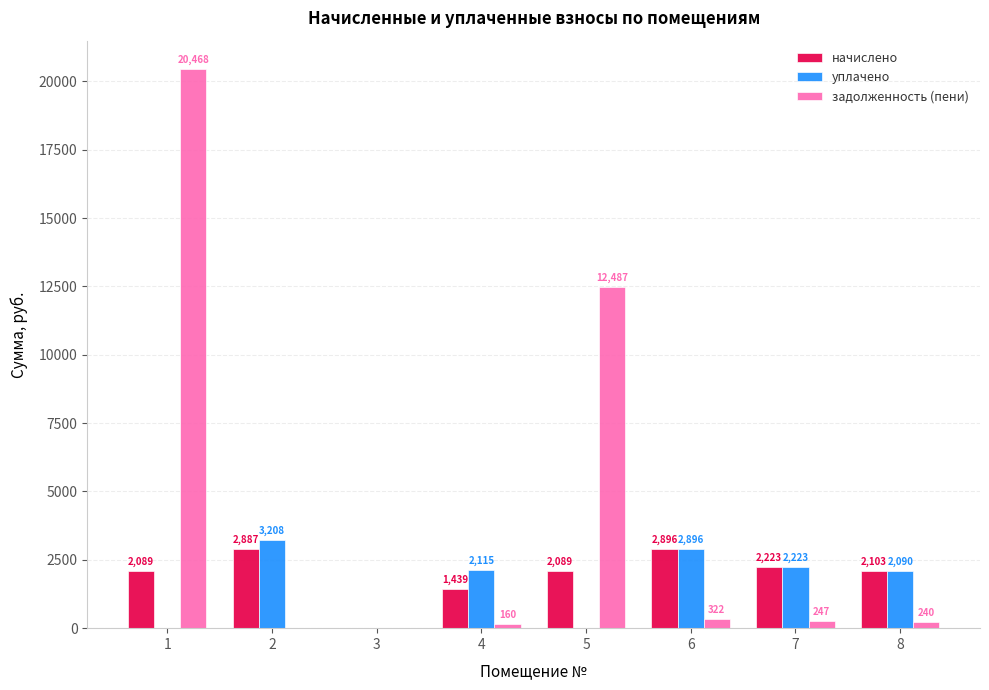

How many groups of bars are there?

8